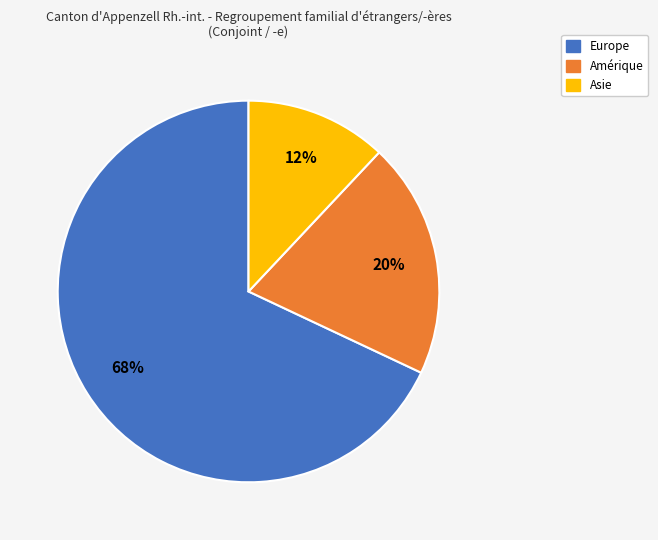

Does any single category account for the majority?

Yes